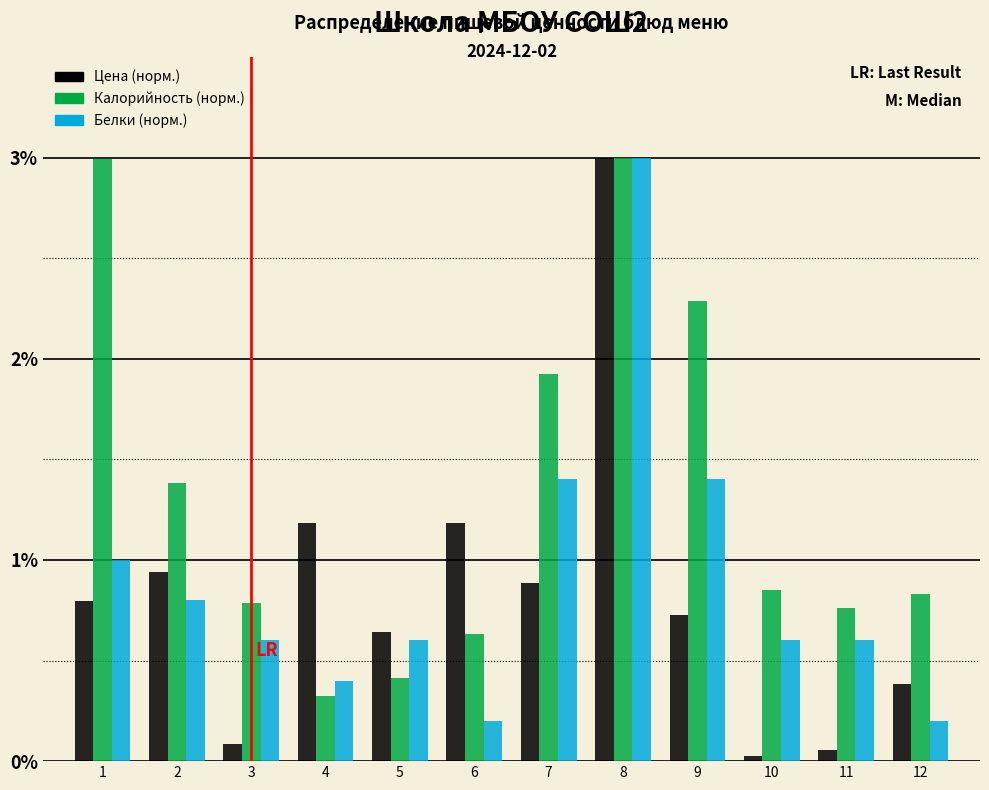

At which category is the sum across all series the highest?

8